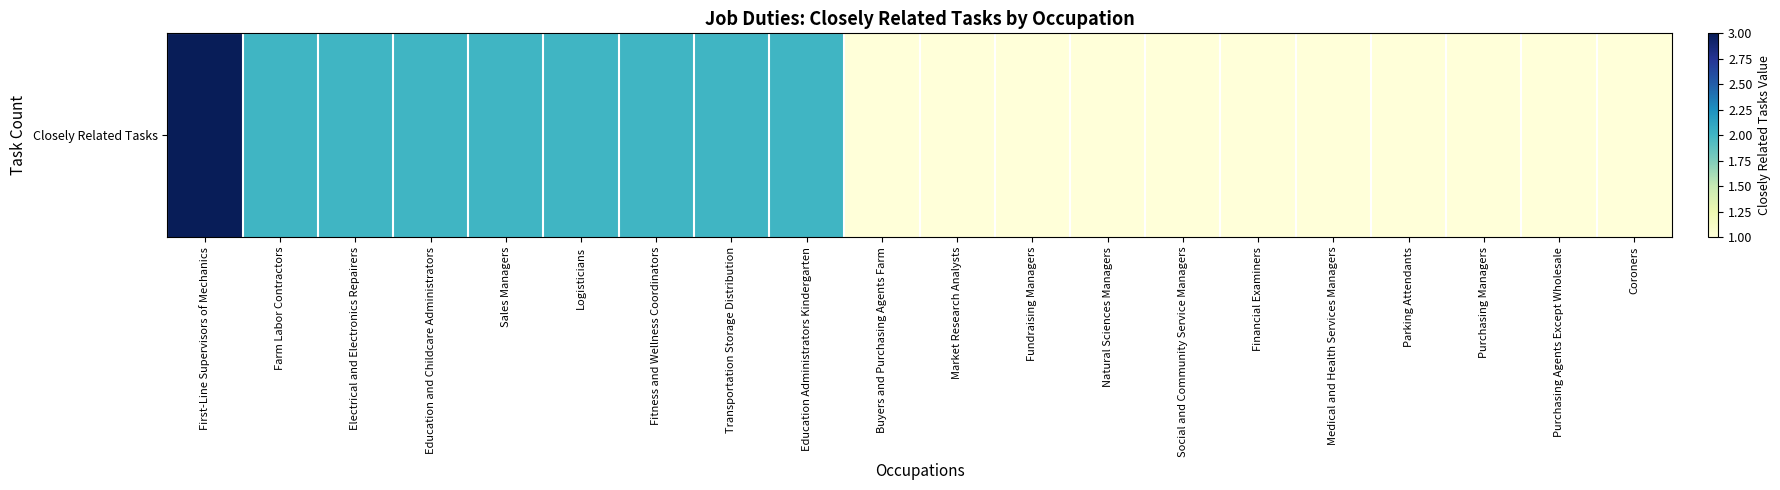

Count the number of categories in the chart.

20